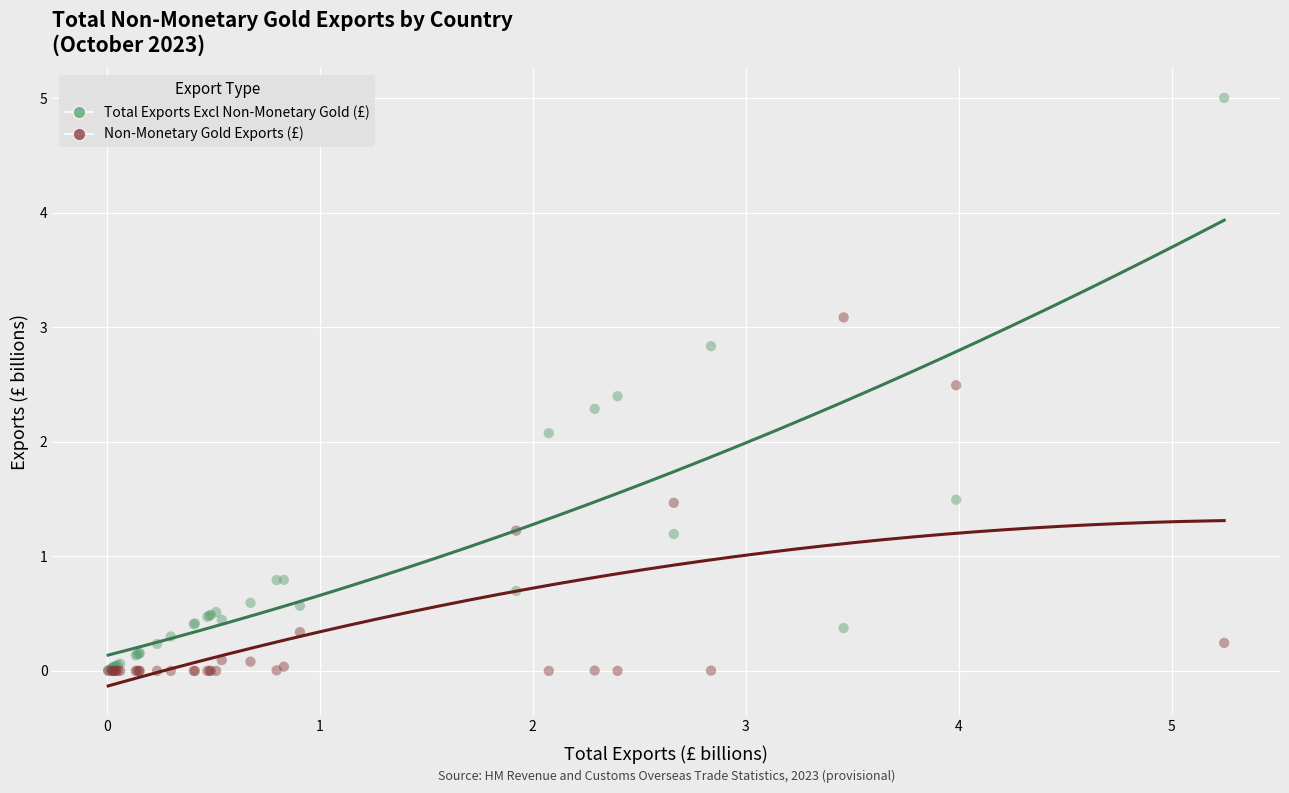

What are all the series names shown in the legend?

Total Exports Excl Non-Monetary Gold (£), Non-Monetary Gold Exports (£)